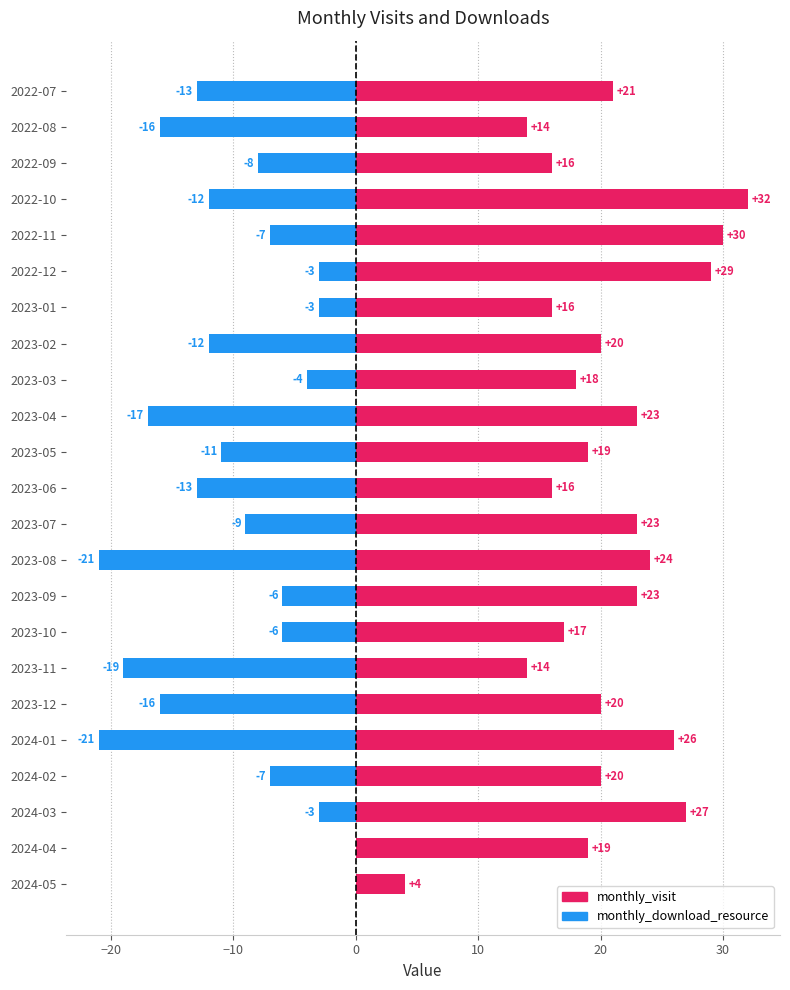

How many negative values does the monthly_download_resource series have?

21